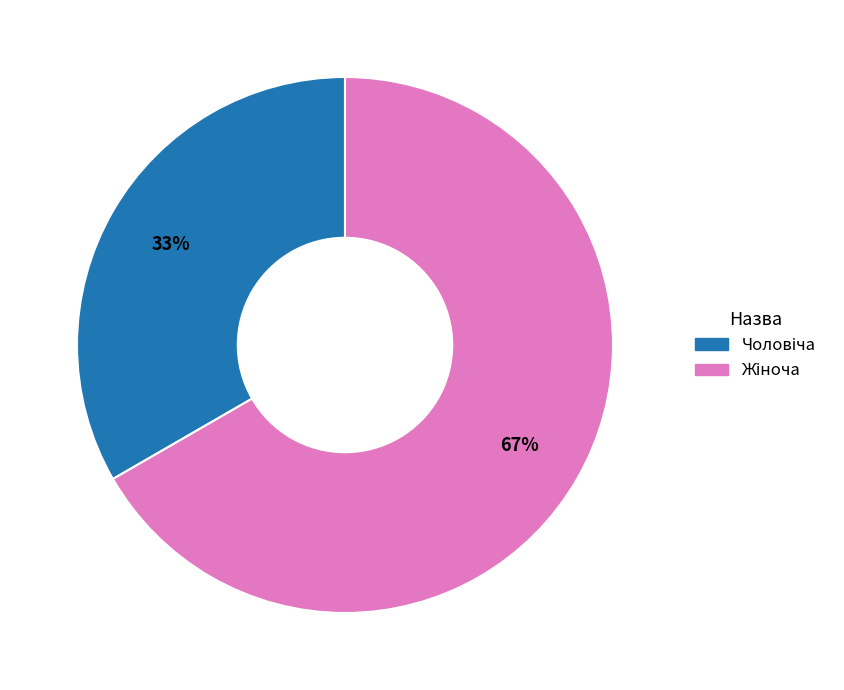

To the nearest percent, what is the average slice percentage?

50%